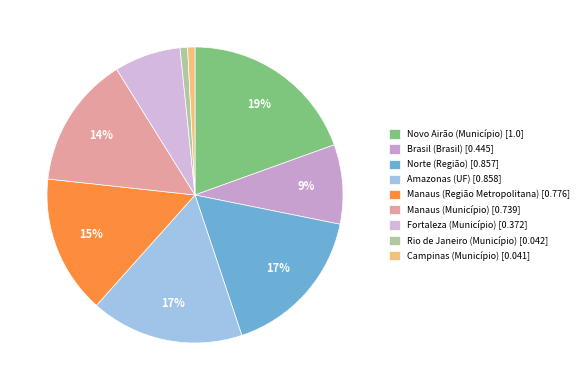

True or false: Norte (Região) accounts for 2% of the total.

False